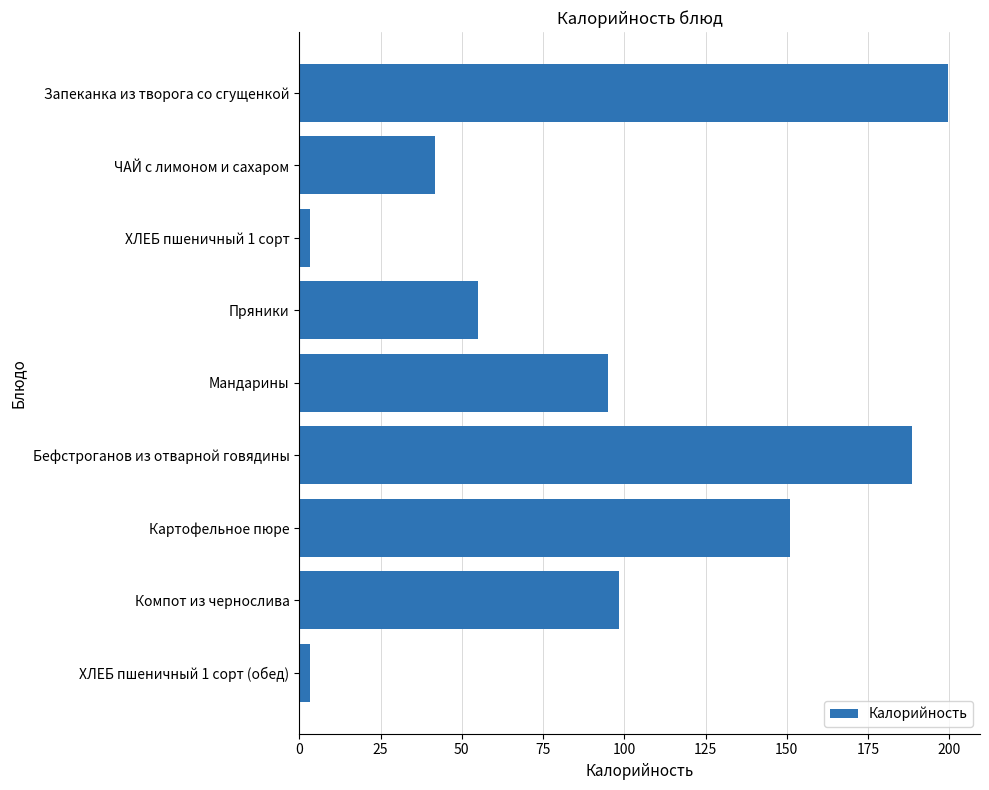

Which label corresponds to the largest value in the chart?

Запеканка из творога со сгущенкой